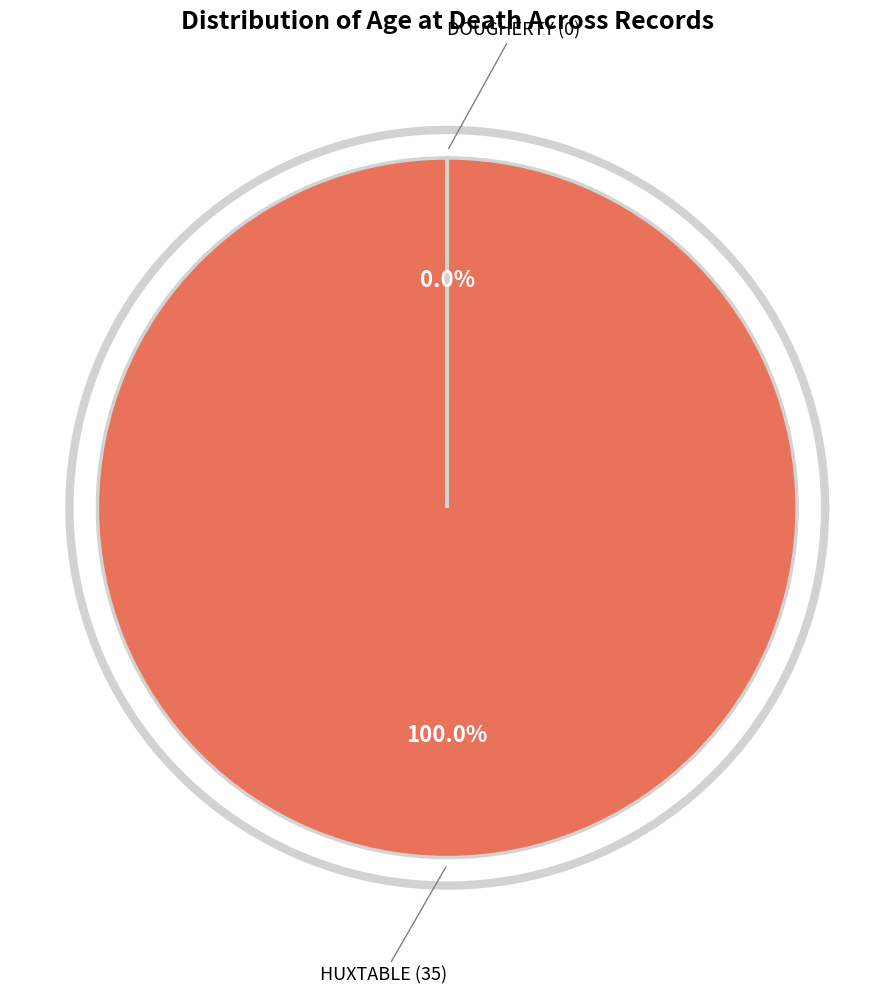

What is the largest slice in the pie chart?

HUXTABLE (35)